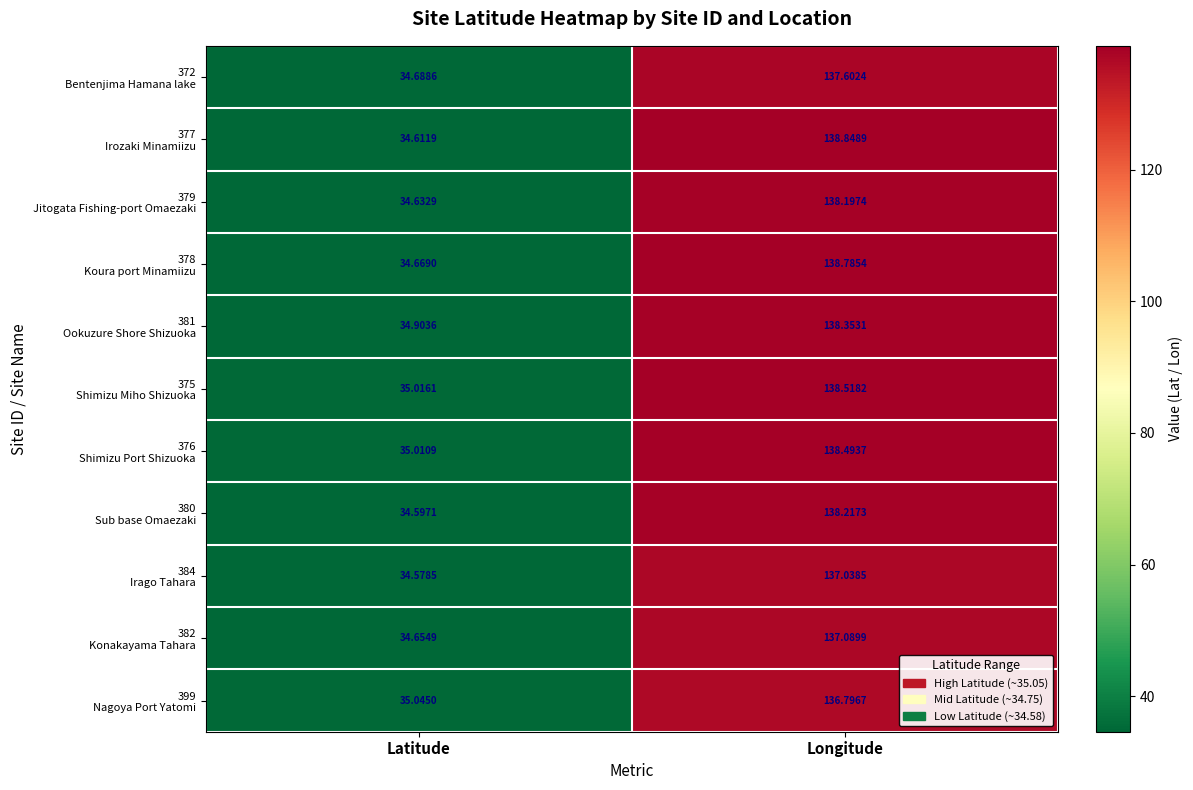

At which category is the sum across all series the highest?

Longitude